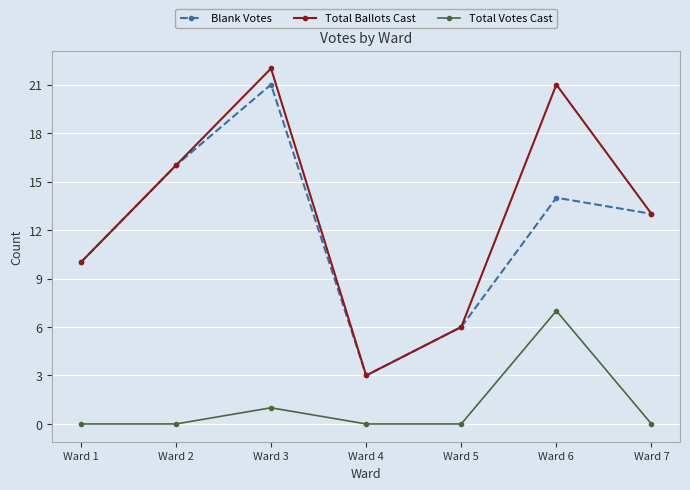

Reading right to left, extract all data points from this chart.

Blank Votes: 13	14	6	3	21	16	10
Total Ballots Cast: 13	21	6	3	22	16	10
Total Votes Cast: 0	7	0	0	1	0	0